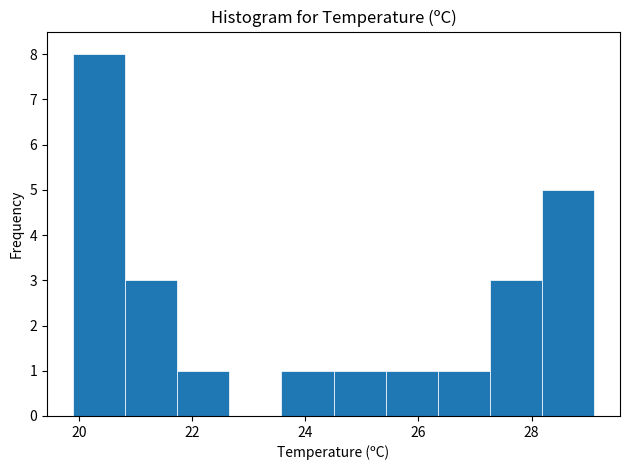

Reading left to right, list every bar in this chart as the range it spans on the x-axis followed by its height. Neither the bar edges nor the heights are printed on the chart, so give them approximately, as read against the axes.

19.90 to 20.82: 8
20.82 to 21.74: 3
21.74 to 22.66: 1
22.66 to 23.58: 0
23.58 to 24.50: 1
24.50 to 25.42: 1
25.42 to 26.34: 1
26.34 to 27.26: 1
27.26 to 28.18: 3
28.18 to 29.10: 5